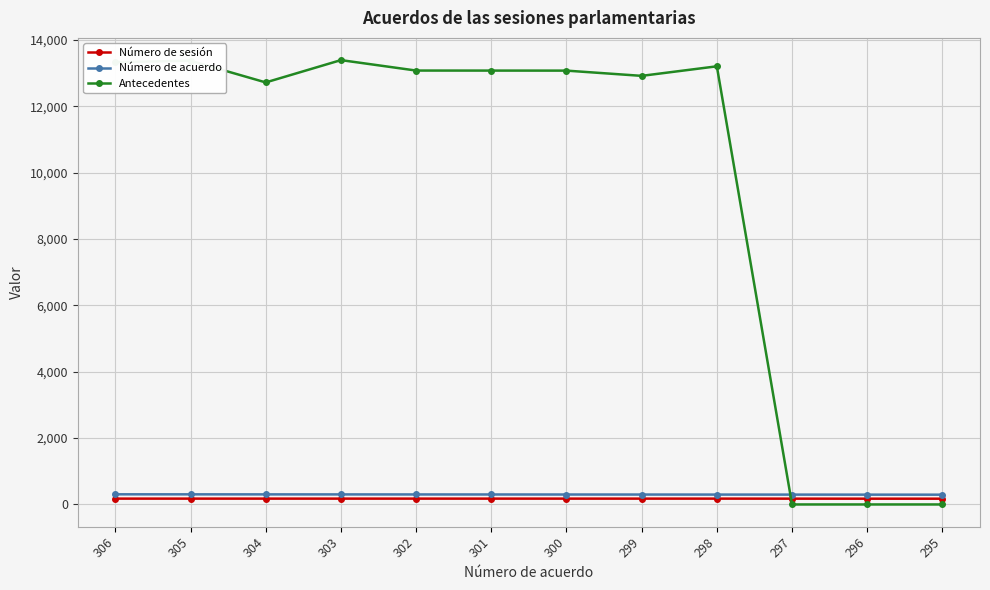

True or false: Antecedentes has a value of 13079 at 300.

True